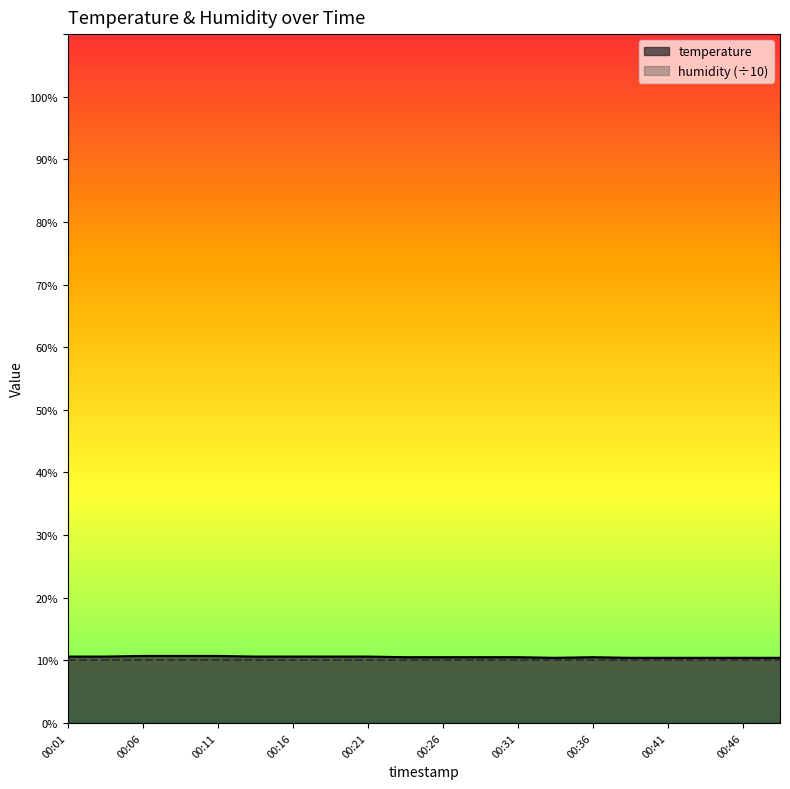

How many interior local peaks (higher than both neighbors) does the data have?

1